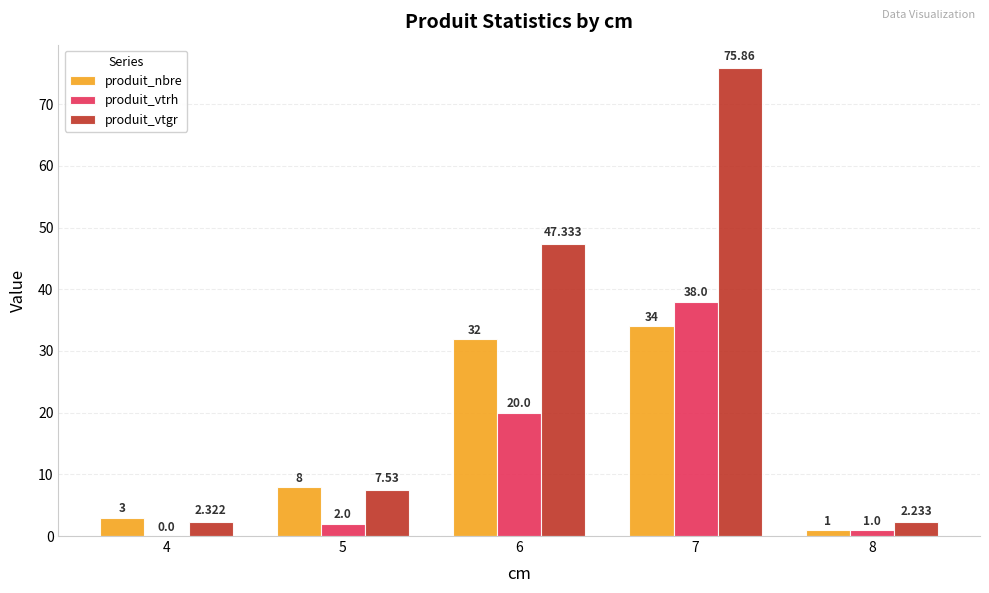

Between 6 and 7, which series saw the biggest shift?

produit_vtgr